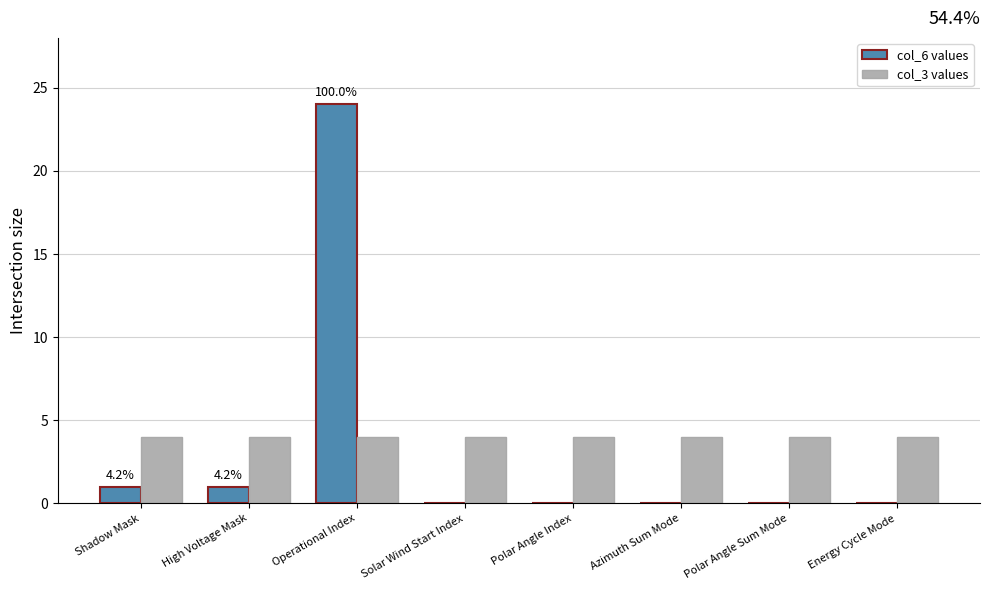

Which category has the highest value across all series?

Operational Index